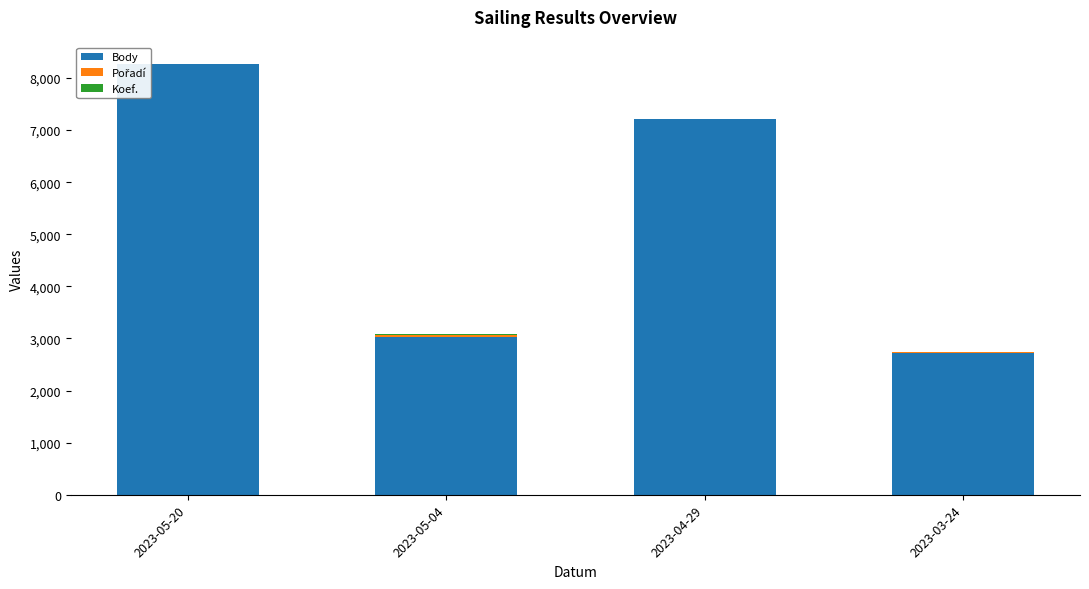

The value of Body at 2023-03-24 is 2719. True or false?

True